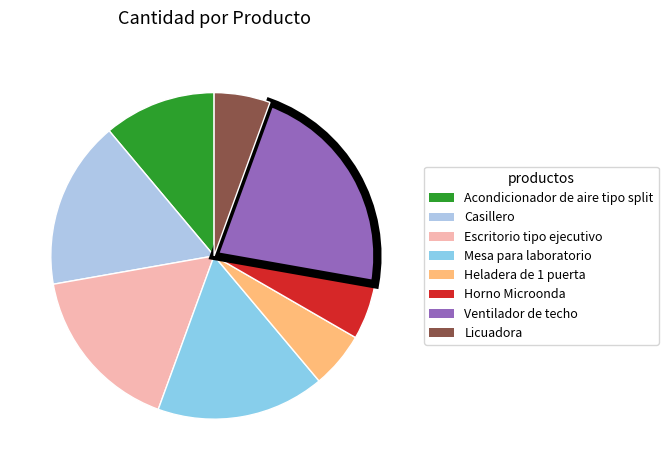

Combined, do Escritorio tipo ejecutivo and Ventilador de techo account for over 50%?

No